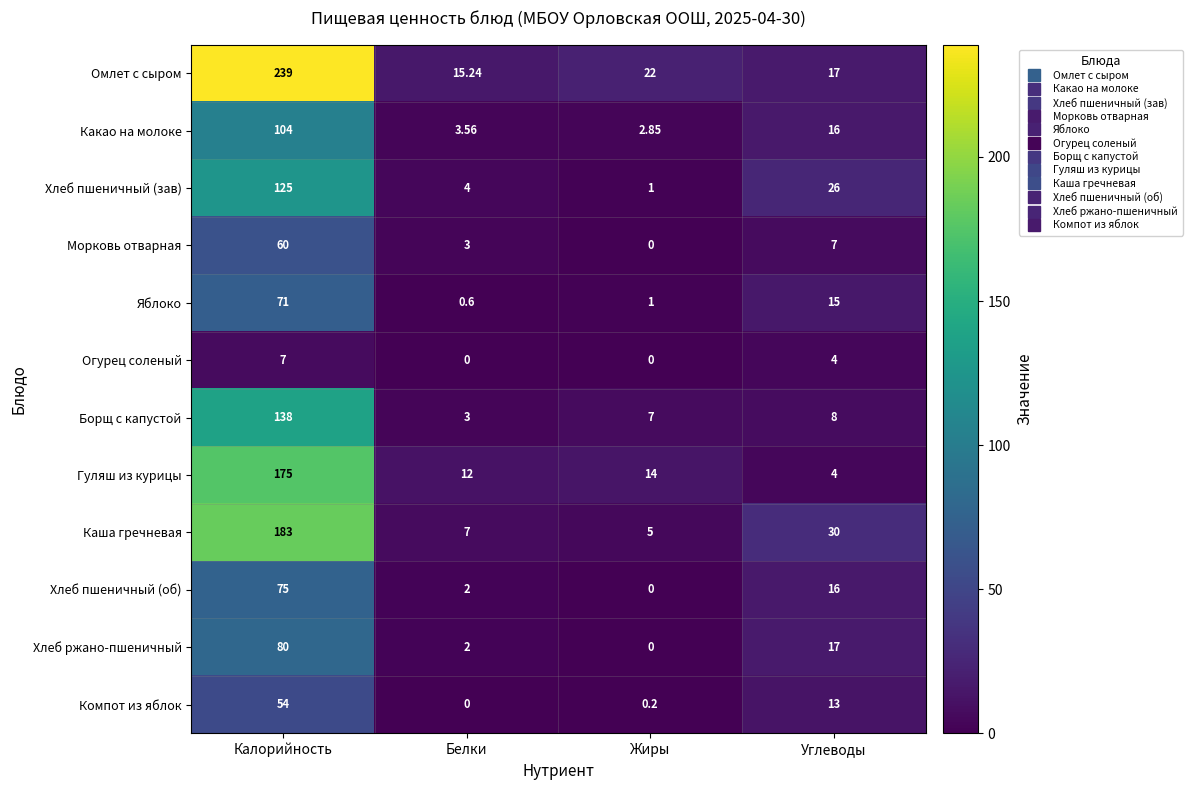

List the series in order of their peak value, highest first.

Омлет с сыром, Каша гречневая, Гуляш из курицы, Борщ с капустой, Хлеб пшеничный (зав), Какао на молоке, Хлеб ржано-пшеничный, Хлеб пшеничный (об), Яблоко, Морковь отварная, Компот из яблок, Огурец соленый